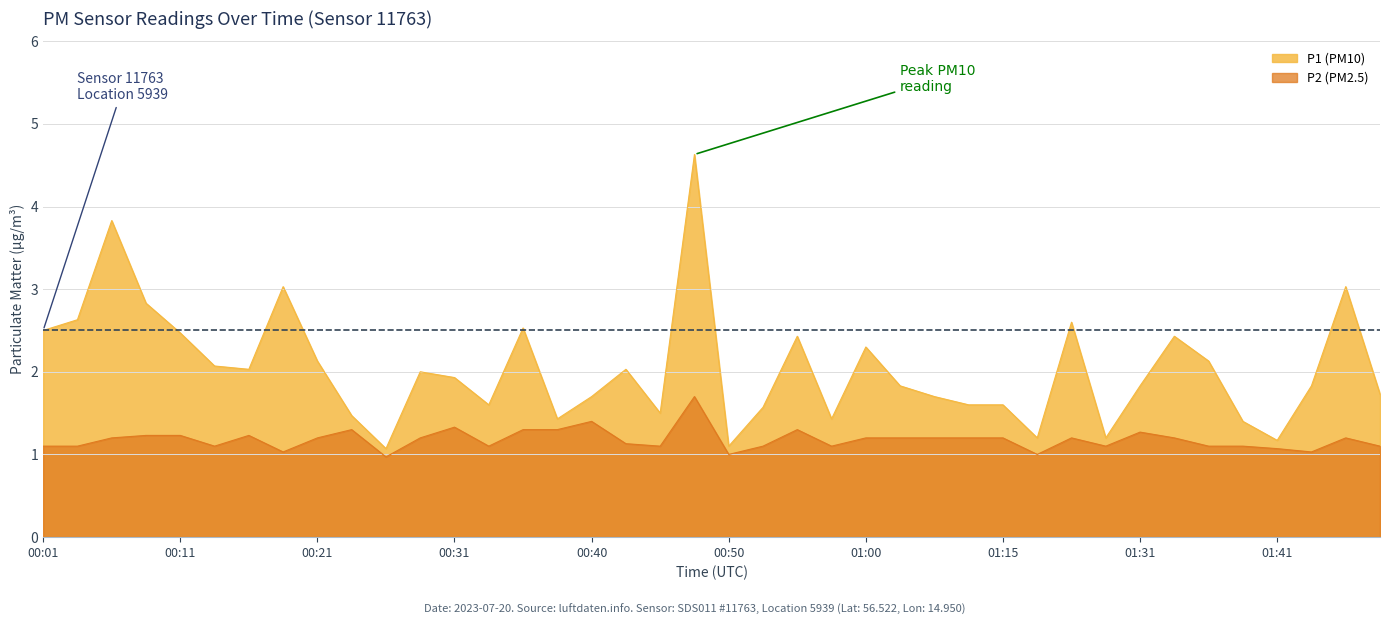

What is the total value across all series at 00:21?

3.3